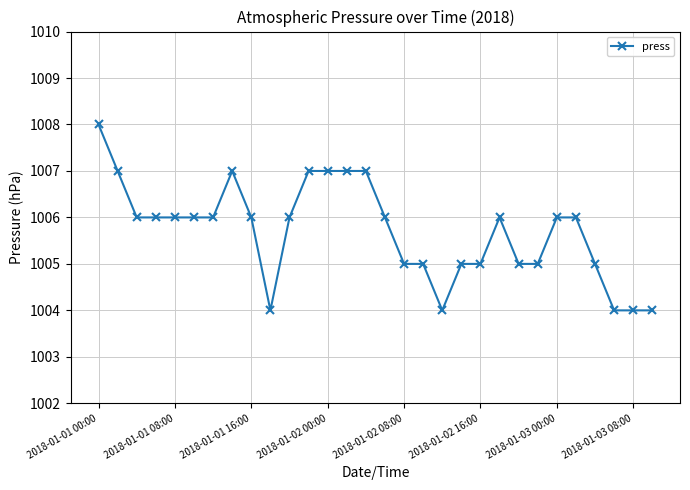

What is the smallest value displayed?

1004